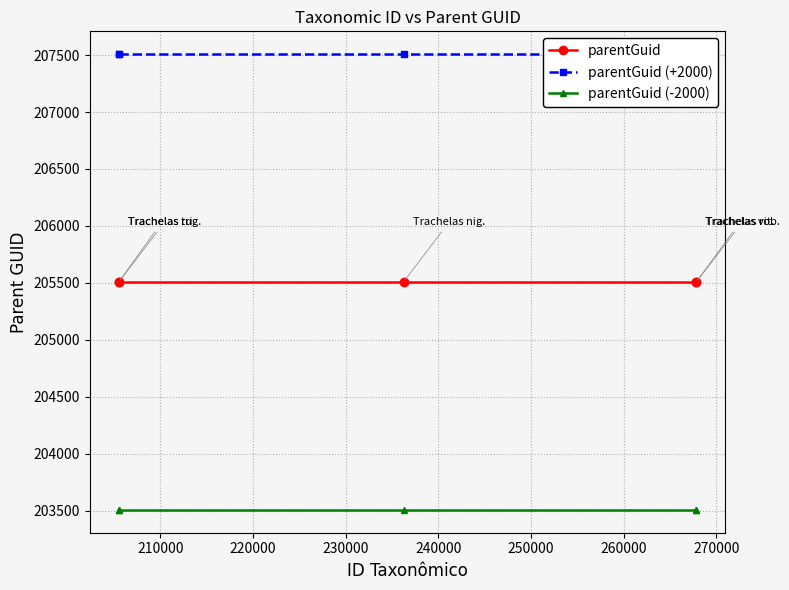

True or false: parentGuid has more than 2 interior local peaks.

False